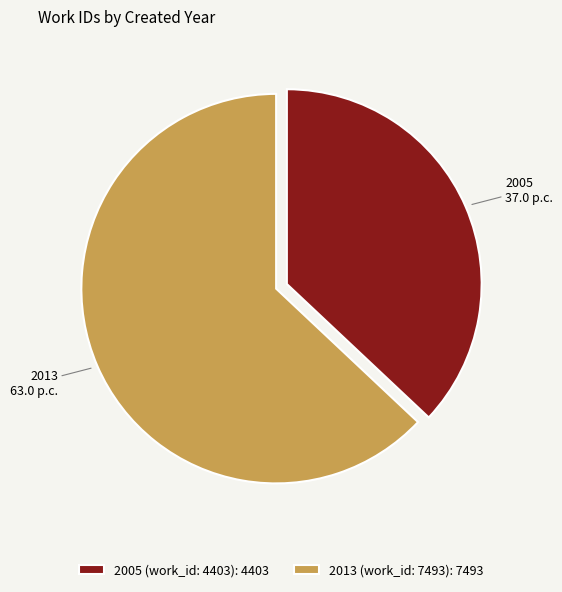

Combined, do 2005 (work_id: 4403): 4403 and 2013 (work_id: 7493): 7493 account for over 50%?

Yes